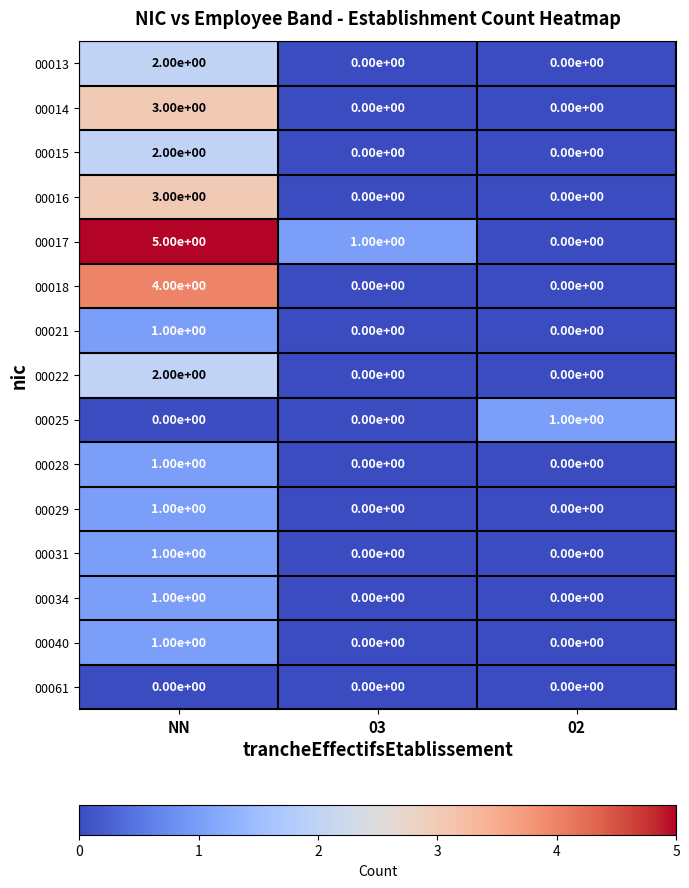

What is the greatest value displayed?

5